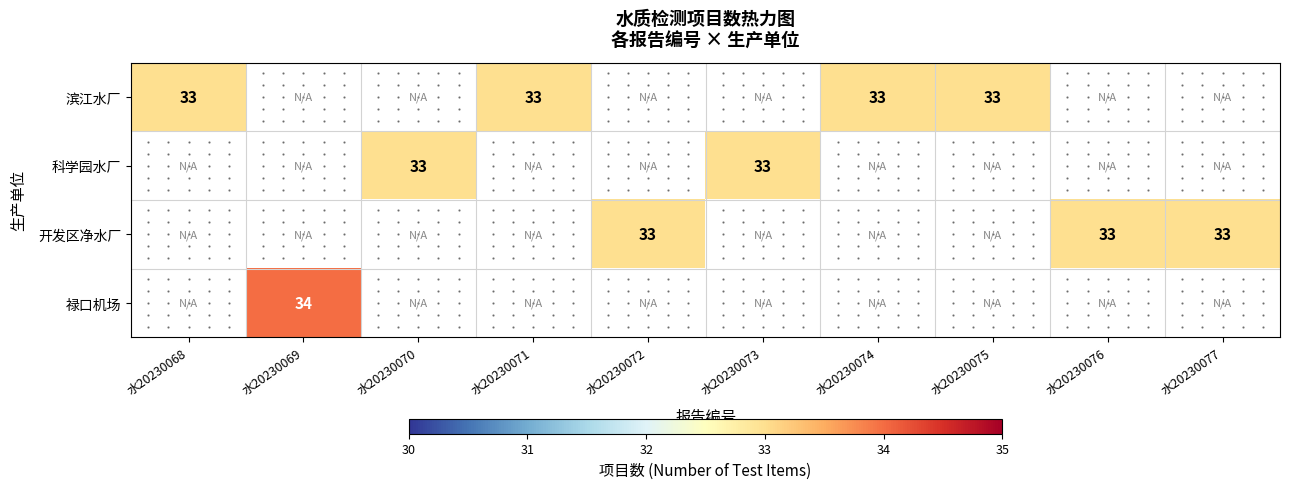

Which label corresponds to the smallest value in the chart?

水20230068